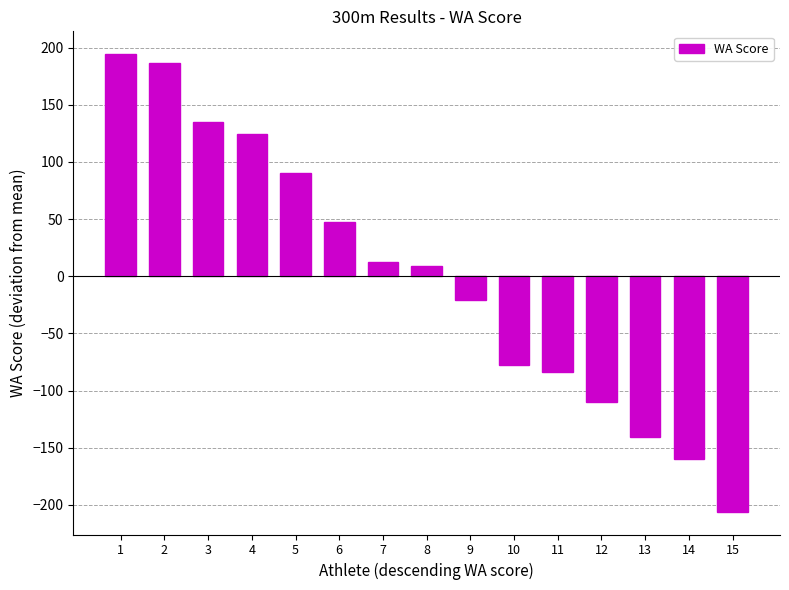

Count the number of values greater than 9.

8